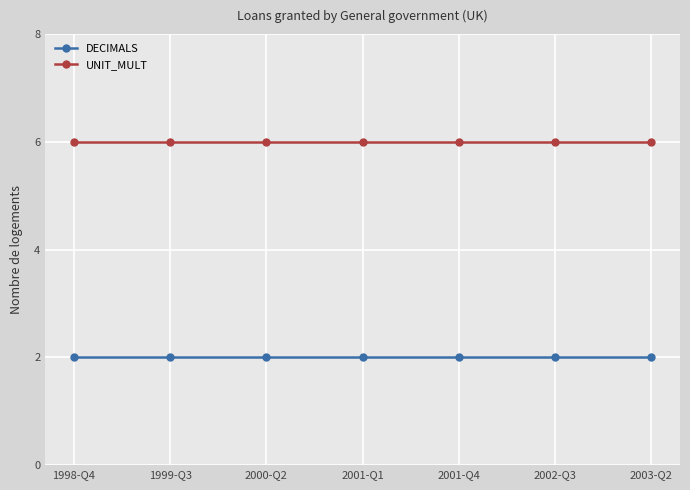

Rank the series by their average value, from lowest to highest.

DECIMALS, UNIT_MULT